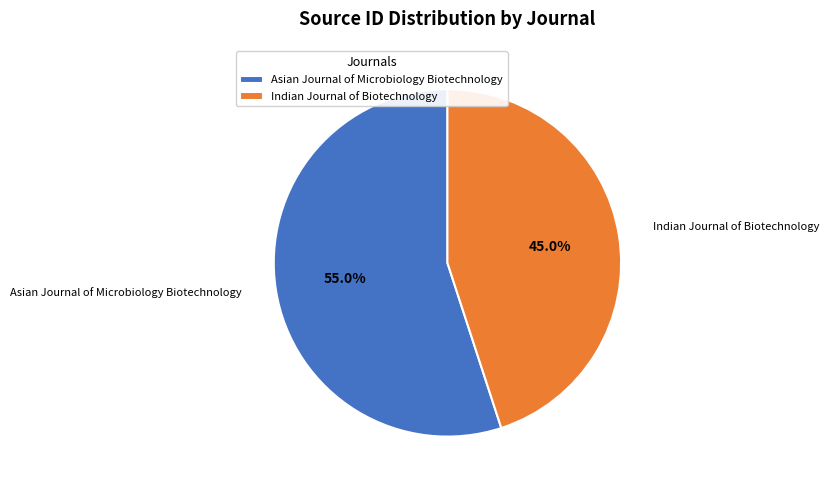

True or false: Indian Journal of Biotechnology accounts for 45% of the total.

True